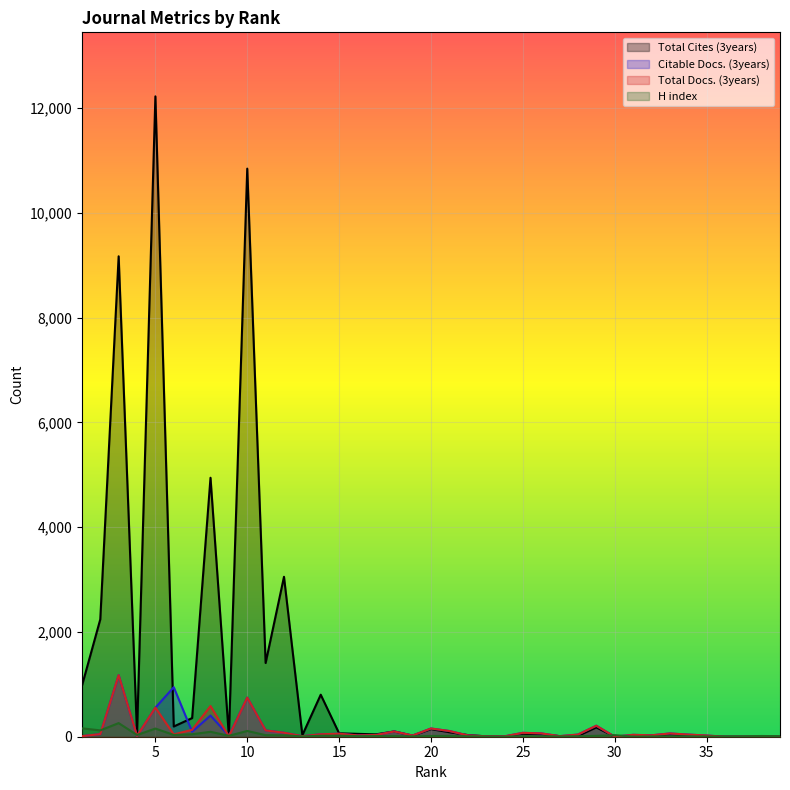

Which series changed the most between 18 and 22?

Citable Docs. (3years)